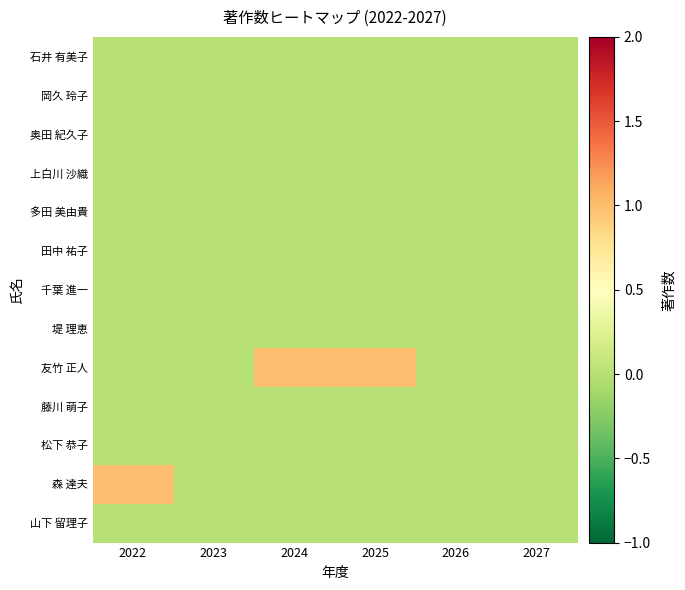

What is the greatest value displayed?

1